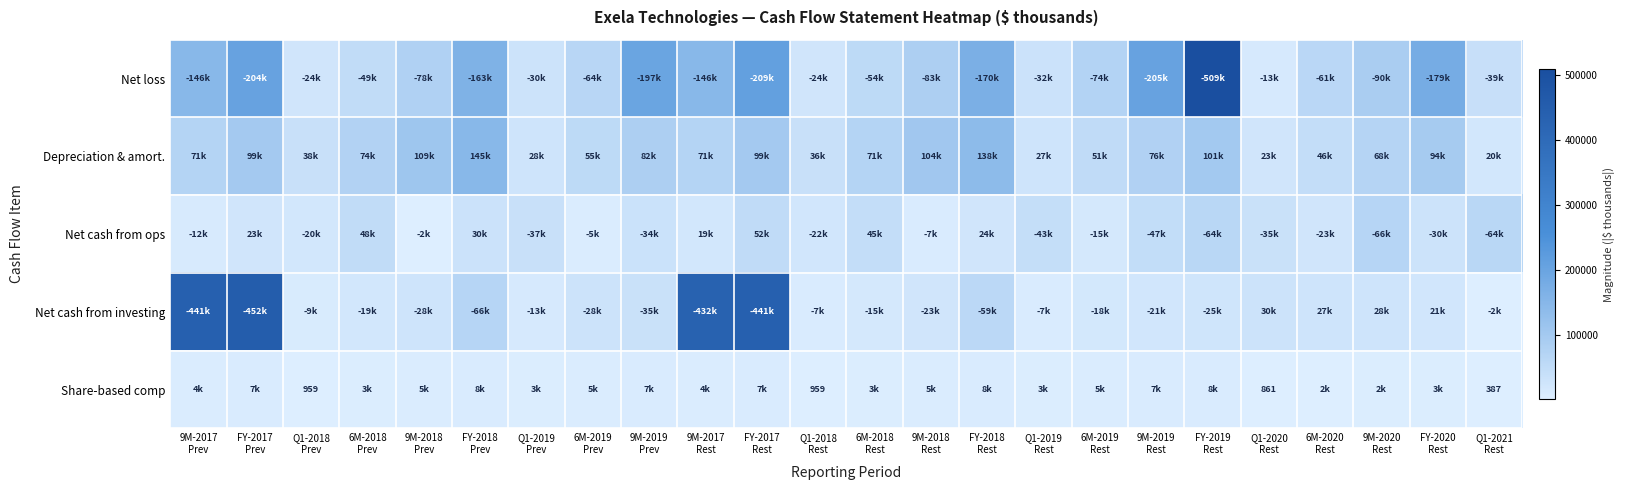

Which series changed the most between Q1-2018 Prev and 9M-2018 Rest?

Depreciation & amort.